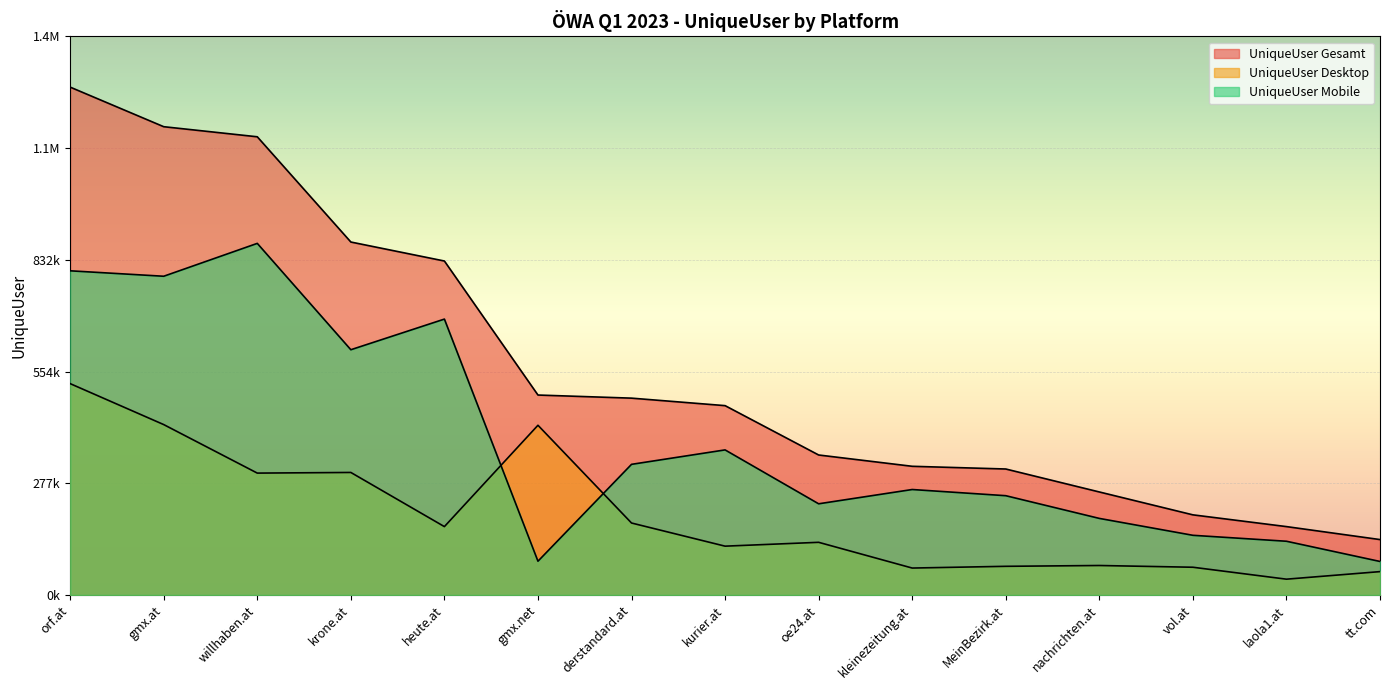

What is the difference between the highest and lowest values at tt.com?

79522